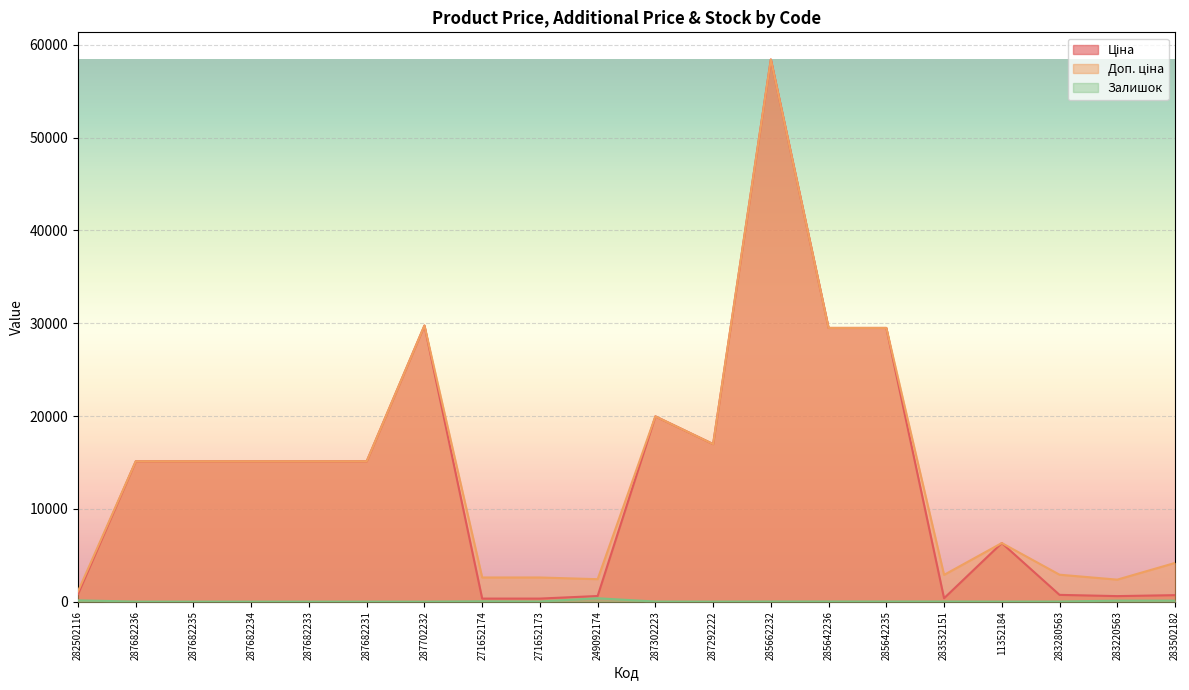

What is the label of the 4th point from the left?

287682234